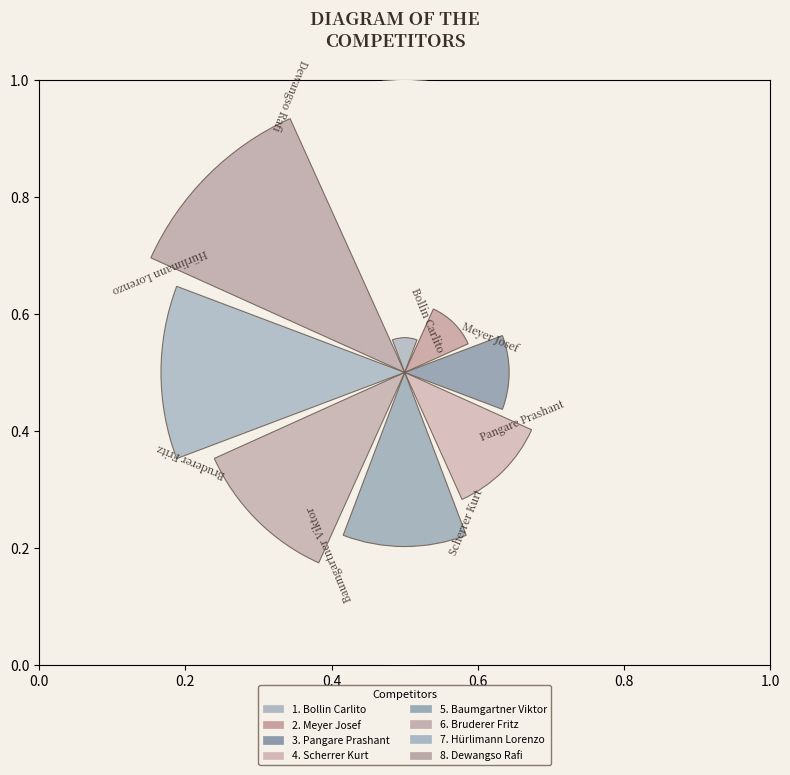

Are the bars horizontal?

No